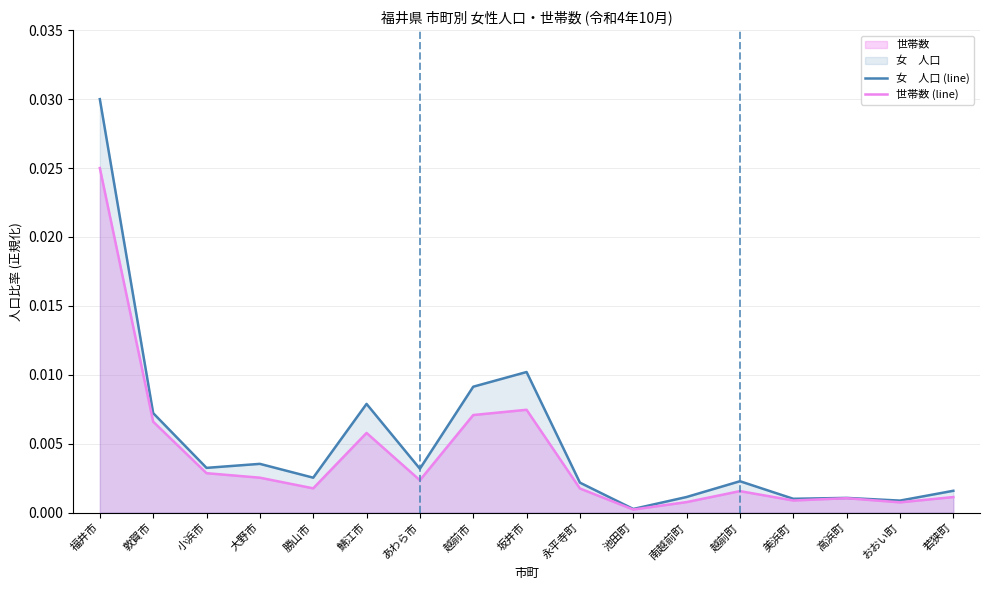

How many lines are shown in the chart?

2